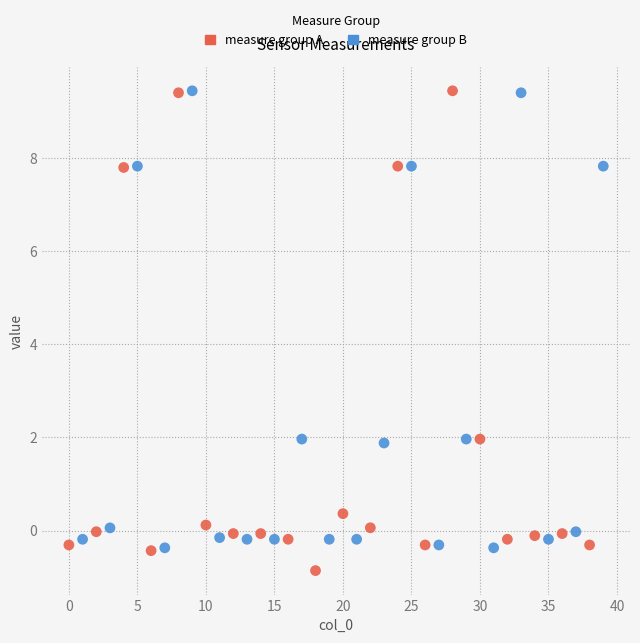

Which series contains the lowest Y value?

measure group A